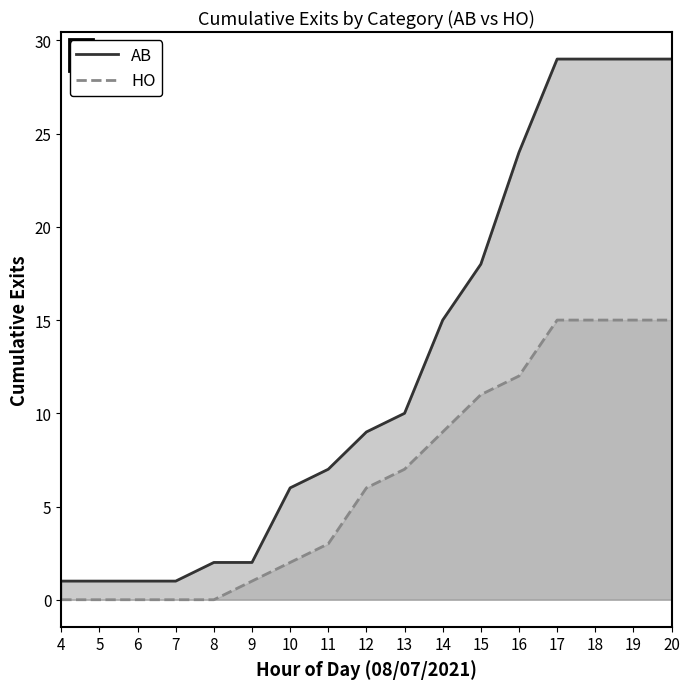

How many data points in AB are less than 9?

8